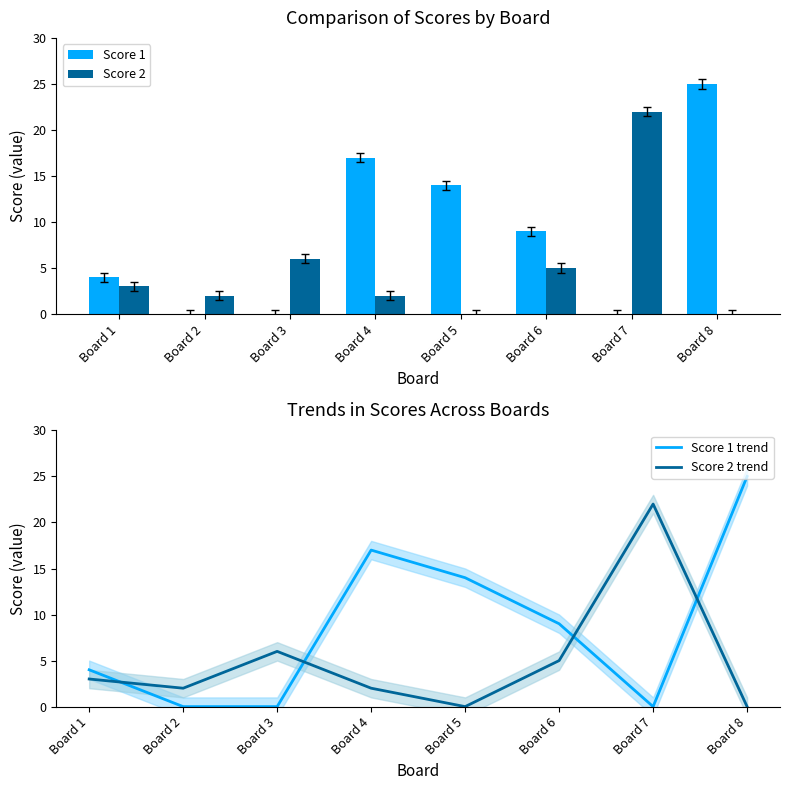

What is the value of the Score 1 trend bar at the 8th from the left?

25